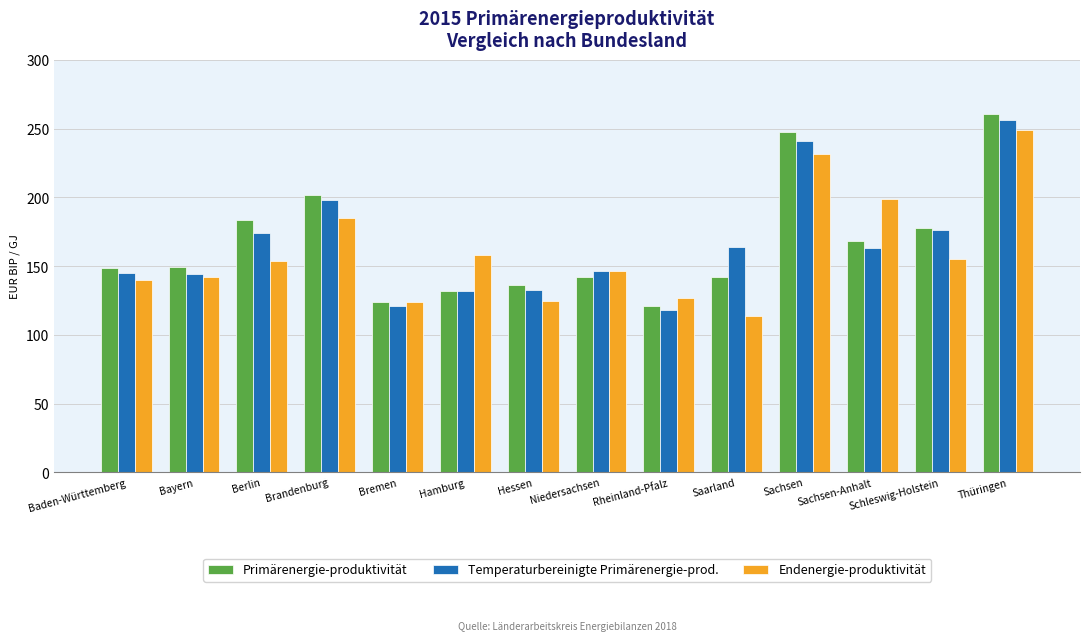

The value of Primärenergie-produktivität at Sachsen is 247.5. True or false?

True